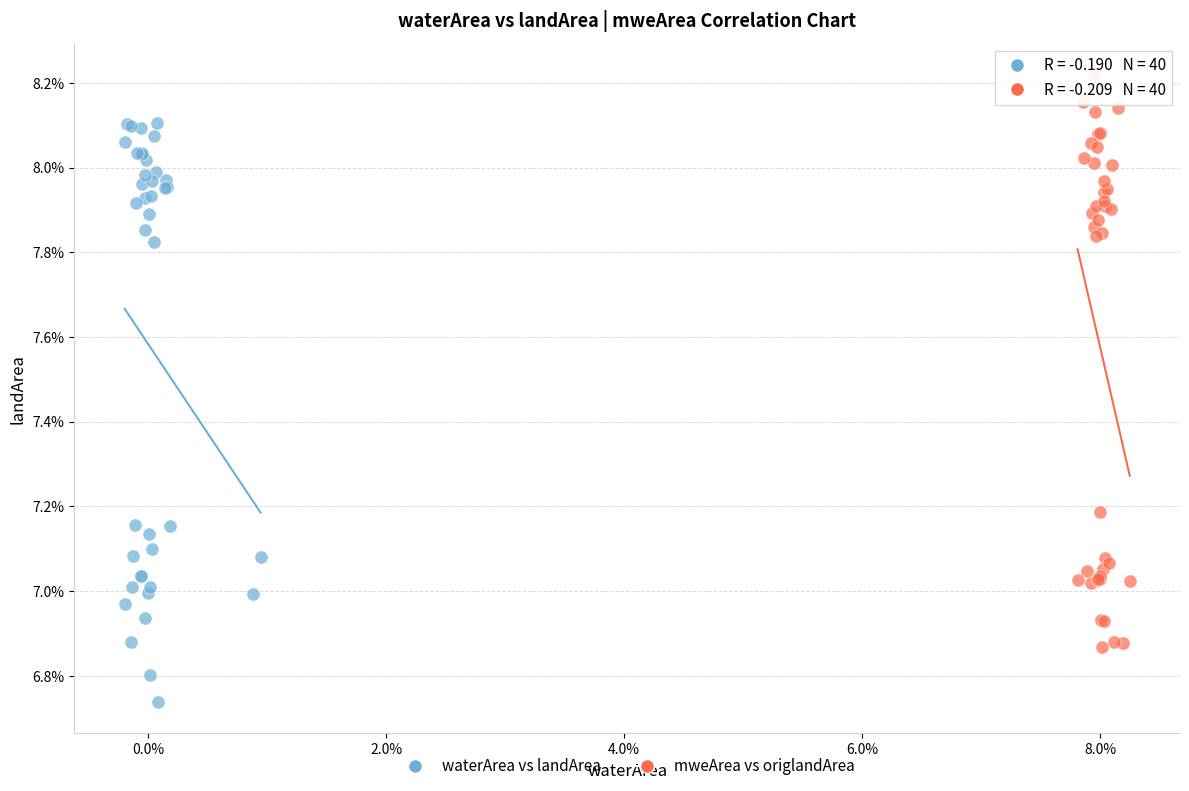

What are all the series names shown in the legend?

waterArea vs landArea, mweArea vs origlandArea